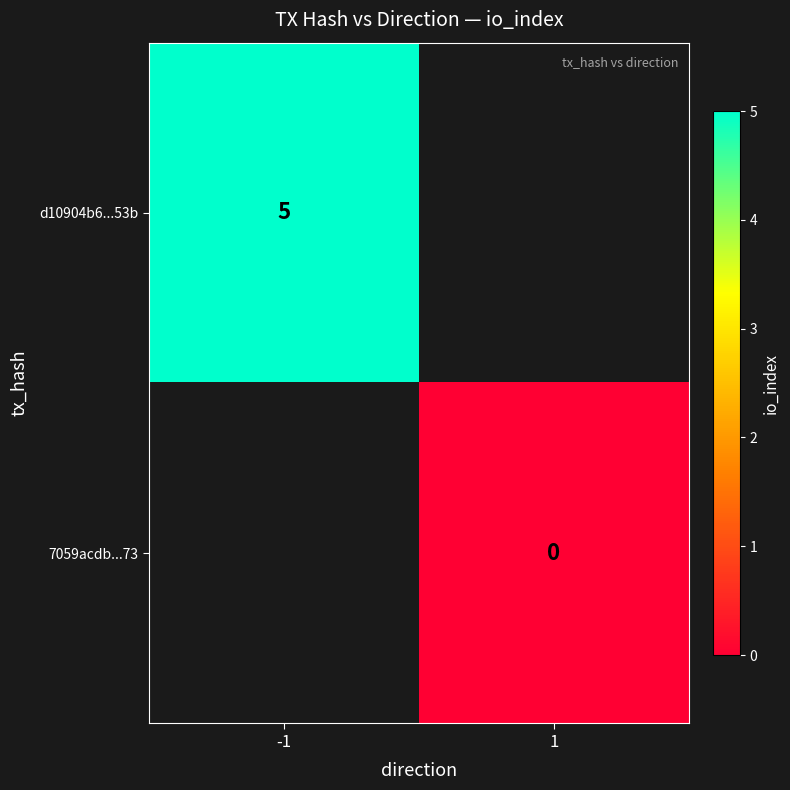

Is it true that d10904b6...53b equals 5 at -1?

True